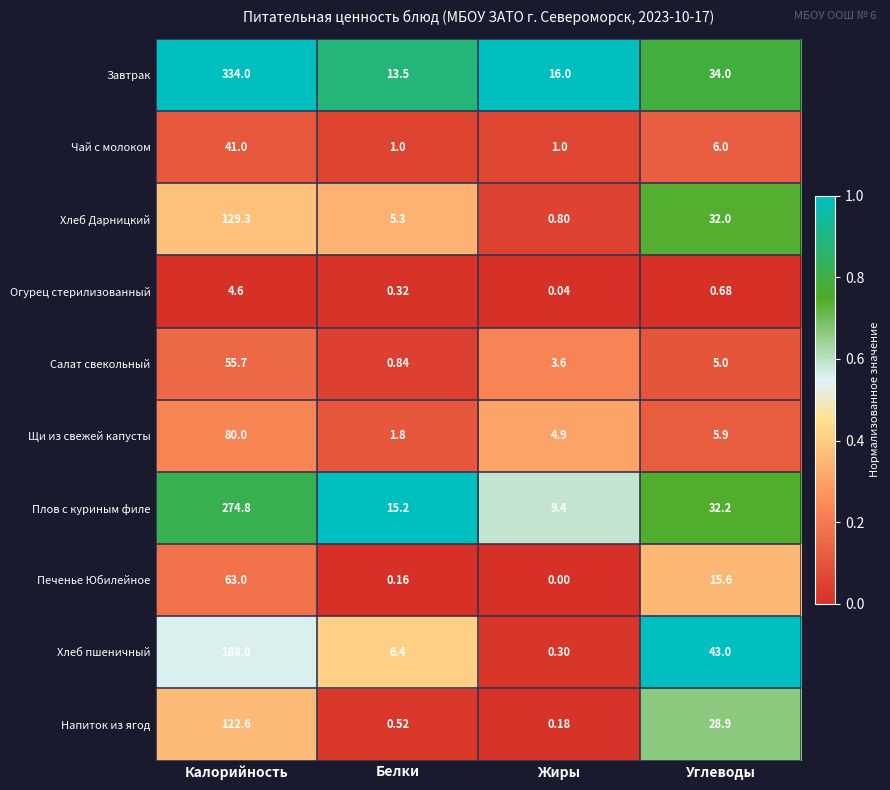

Between Белки and Углеводы, which series saw the biggest shift?

Хлеб пшеничный